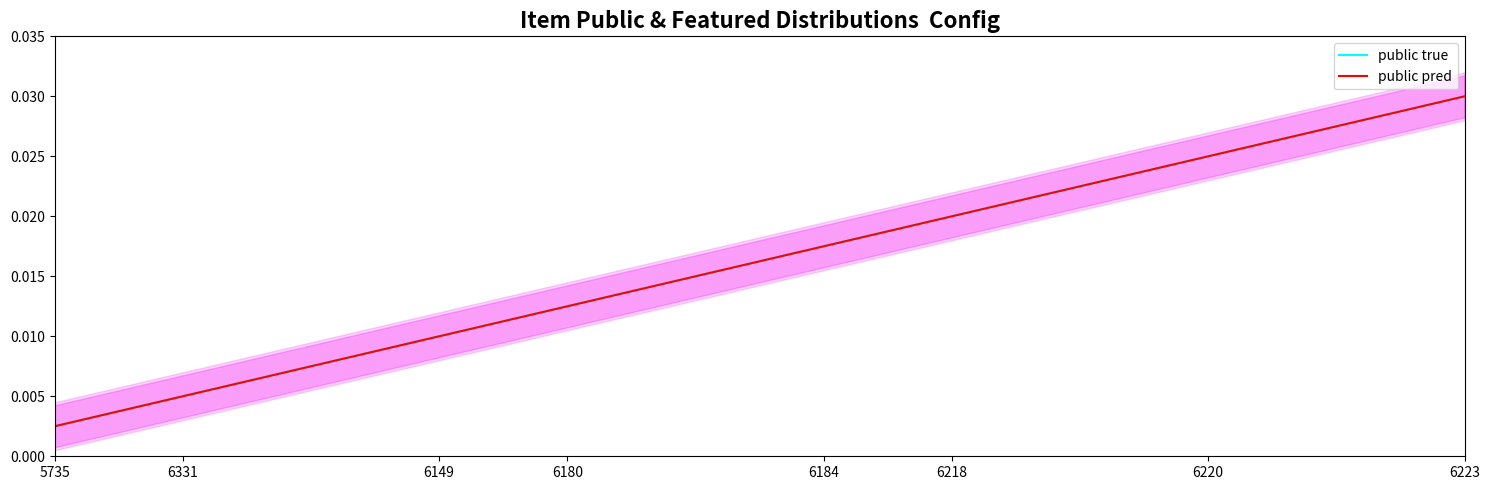

True or false: public true and public pred intersect in this chart.

False